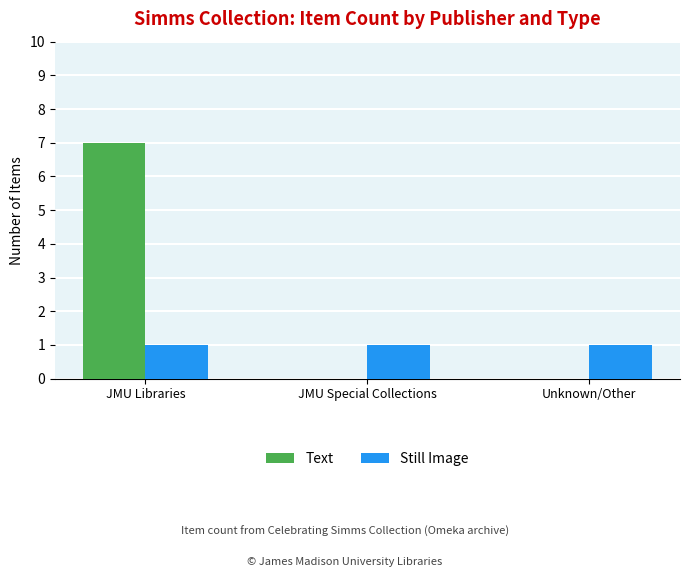

What is the spread (max minus min) of values at Unknown/Other?

1